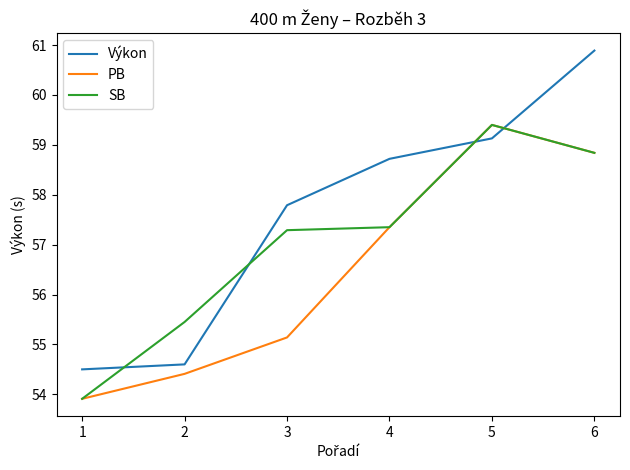

What is the maximum value for SB?

59.4